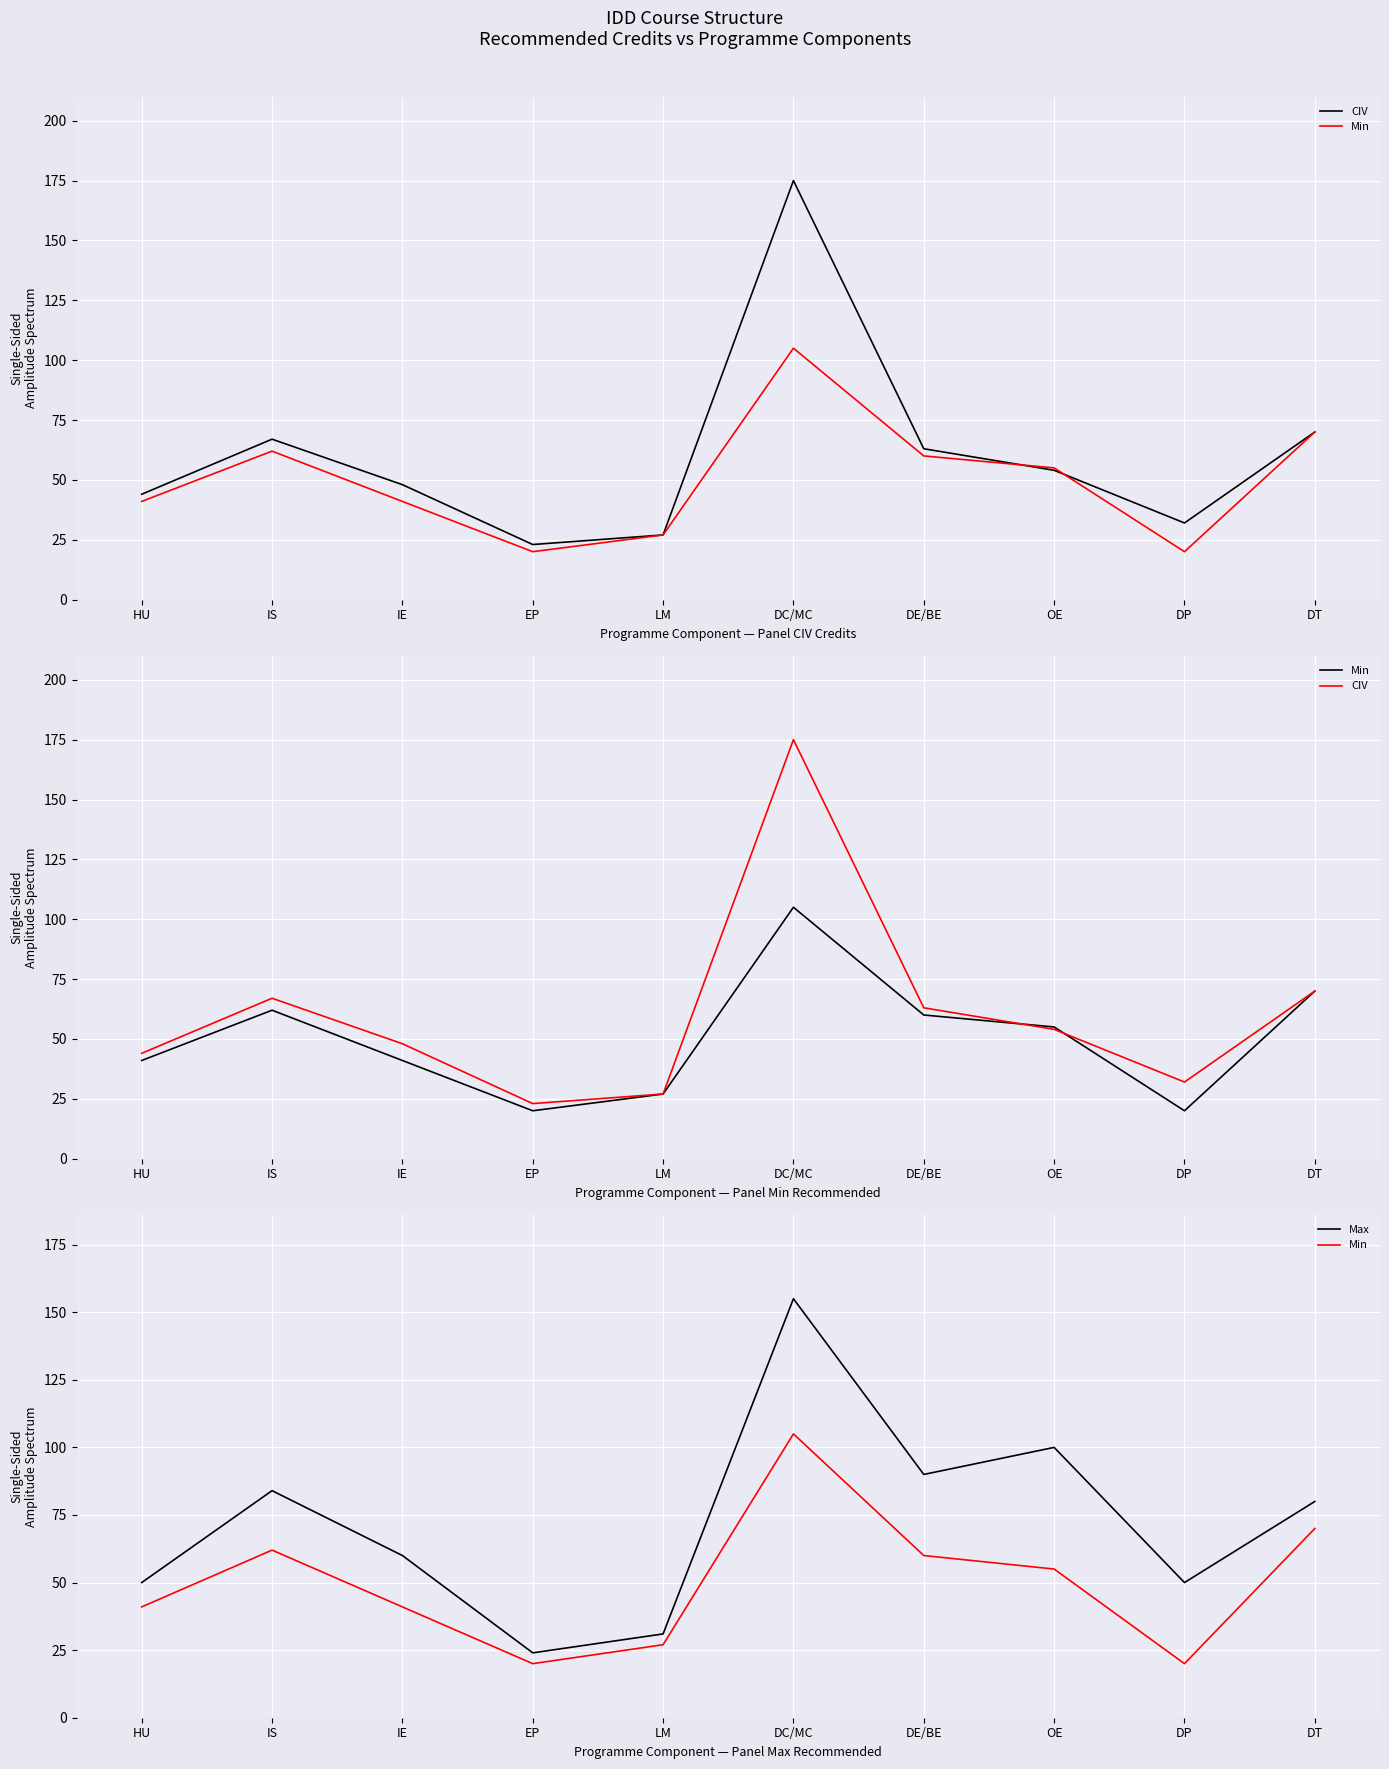

The value of CIV at DC/MC is 311. True or false?

False